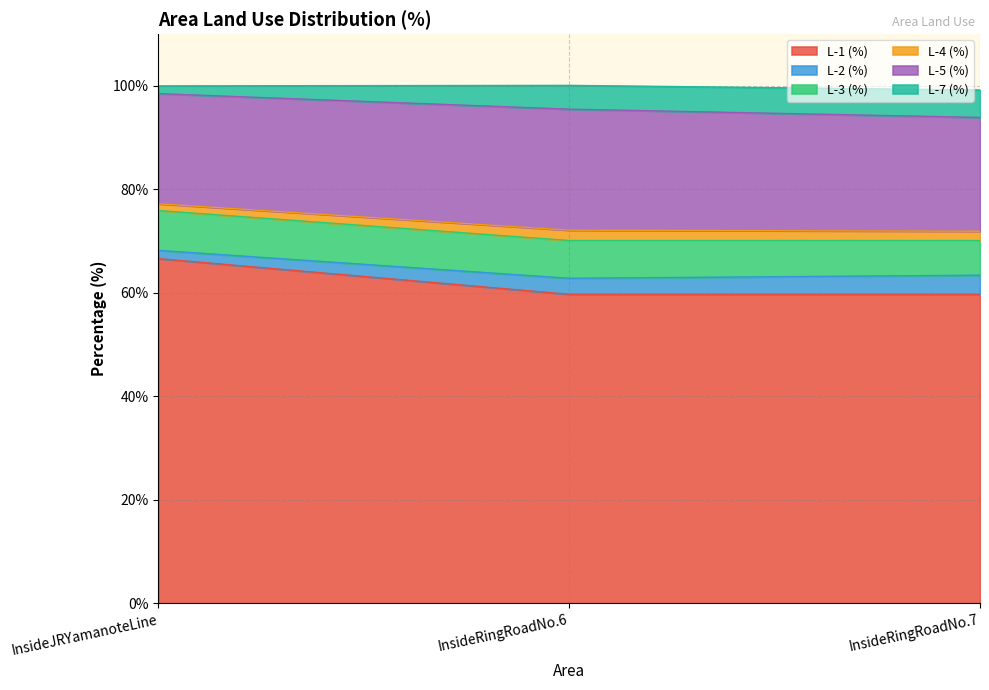

The L-1 (%) series shows 37.8 at InsideJRYamanoteLine. True or false?

False